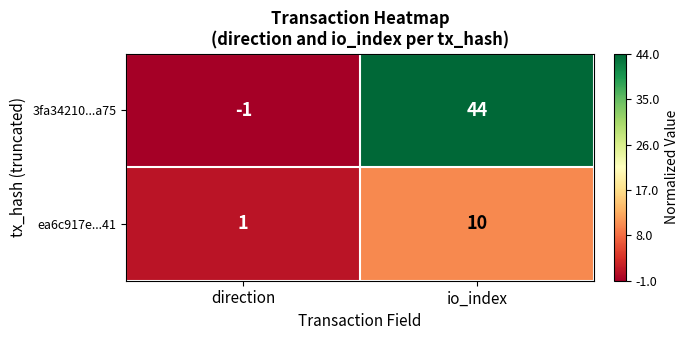

Between direction and io_index, which series saw the biggest shift?

3fa34210...a75